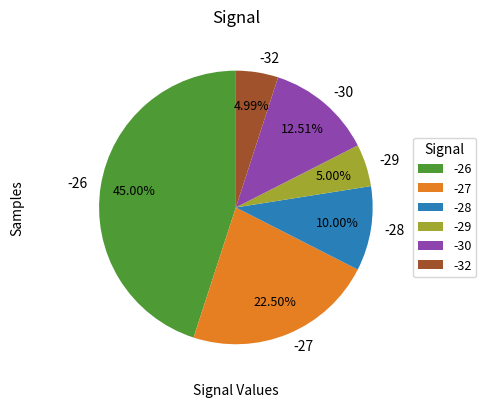

Do -29 and -27 together represent more than half of the pie?

No